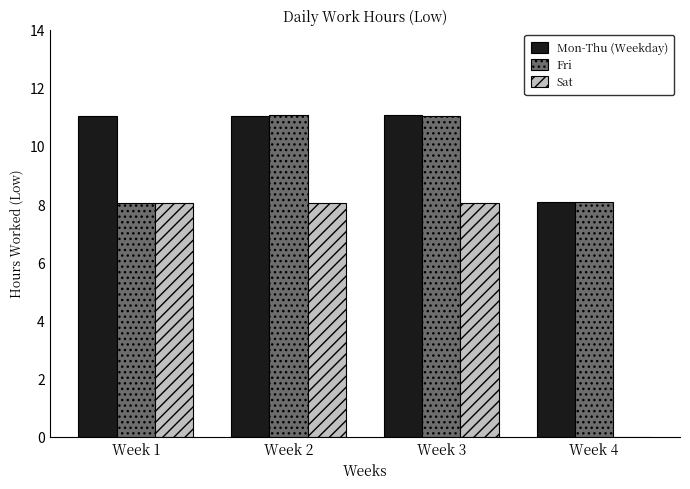

What is the average value of the Fri series?

9.5